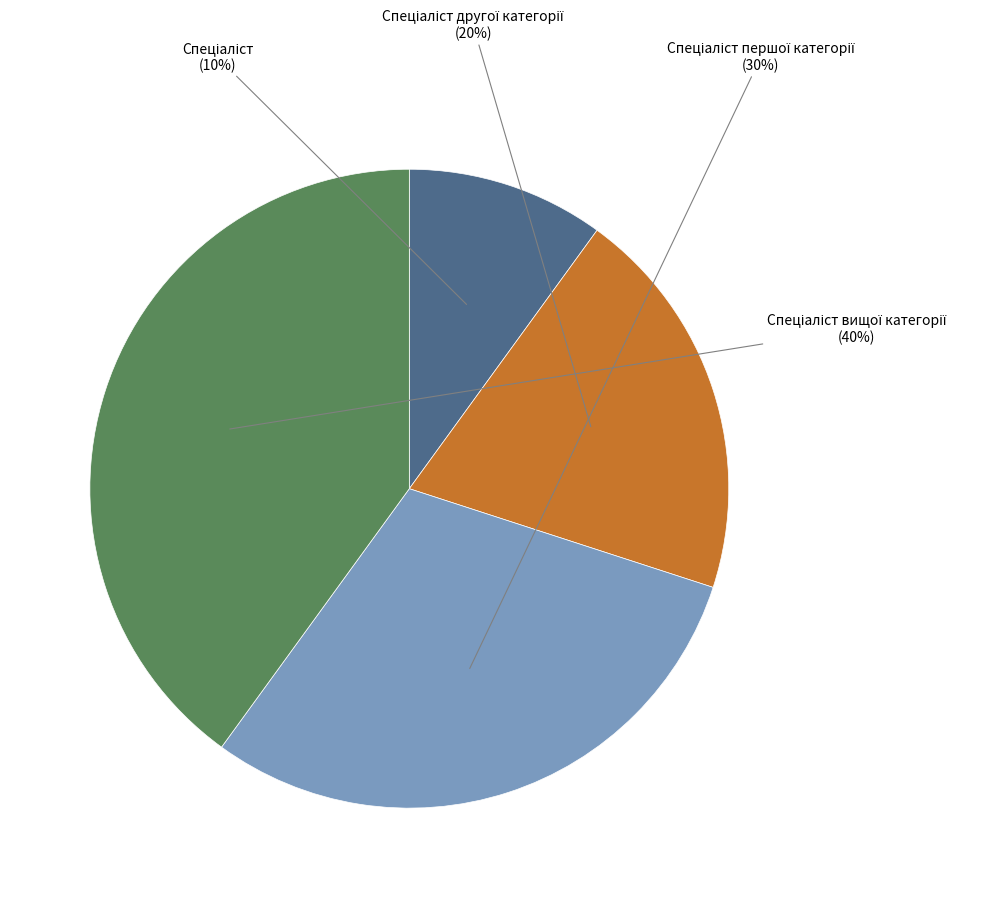

To the nearest percent, what is the difference between the largest and smallest slice percentages?

30%